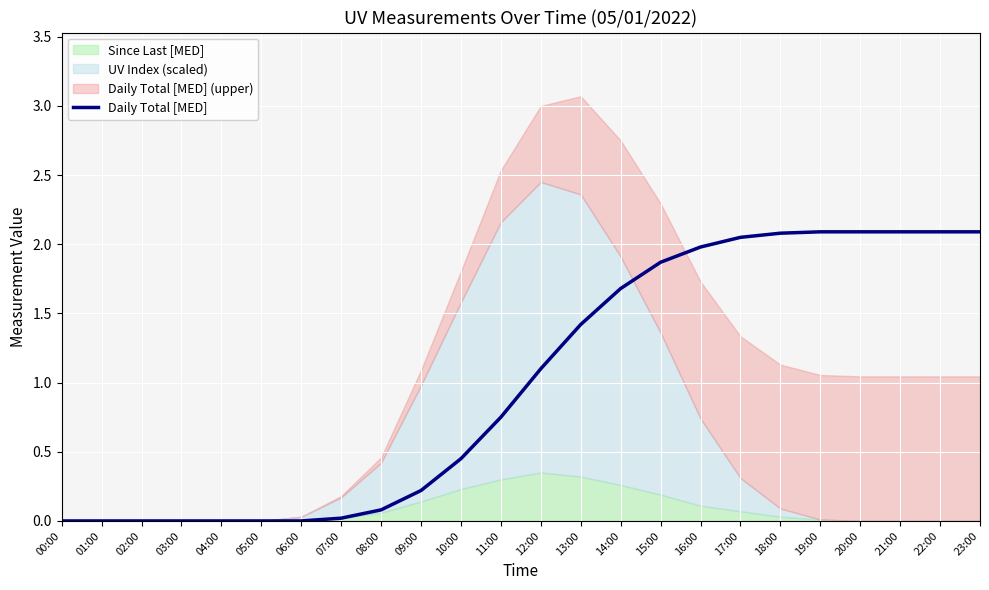

Reading left to right, list all the values displayed in this chart.

0.0	0.0	0.0	0.0	0.0	0.0	0.0	0.0	0.1	0.2	0.5	0.8	1.1	1.4	1.7	1.9	2.0	2.0	2.1	2.1	2.1	2.1	2.1	2.1